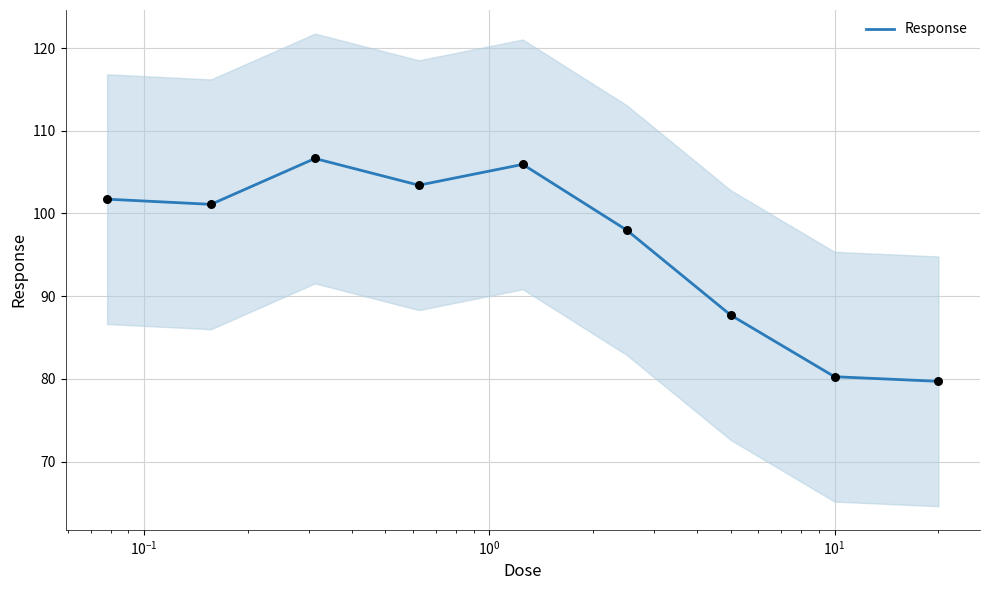

What is the minimum value for Response?

79.7